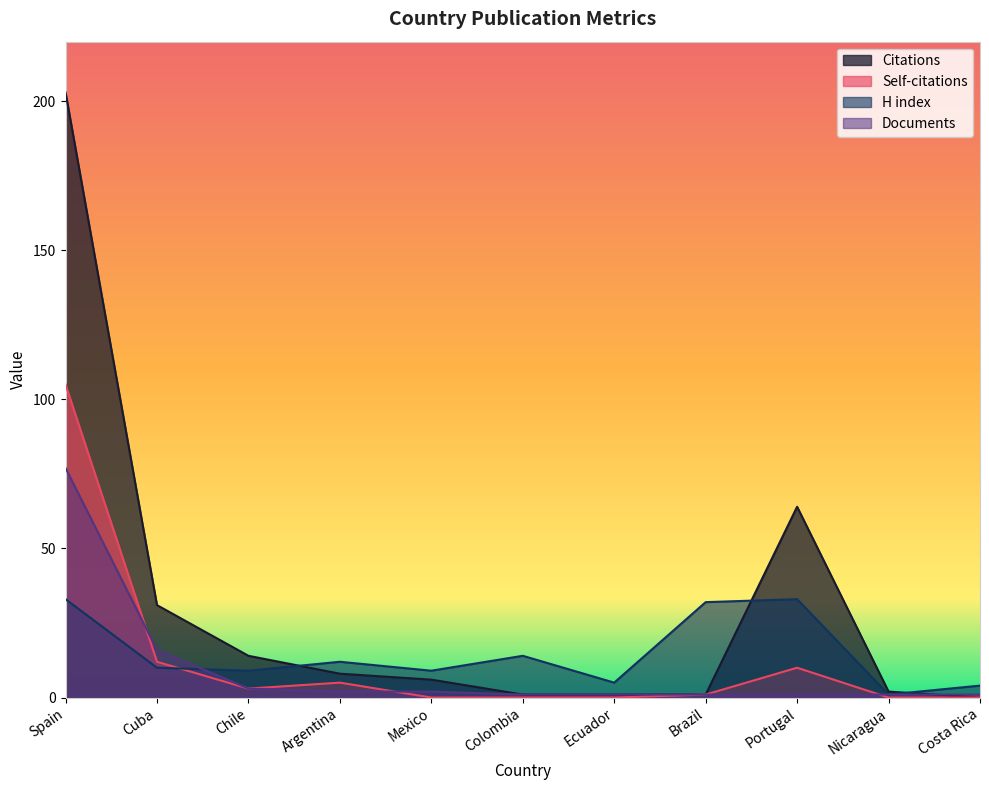

True or false: Self-citations and Citations intersect in this chart.

False